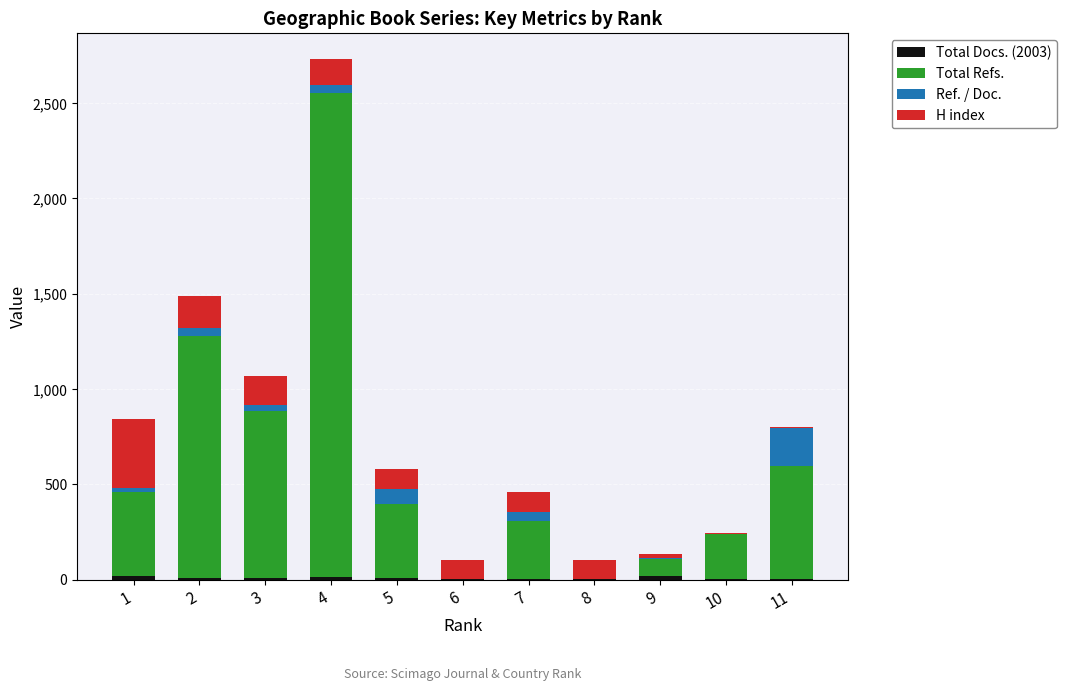

Are the bars horizontal?

No